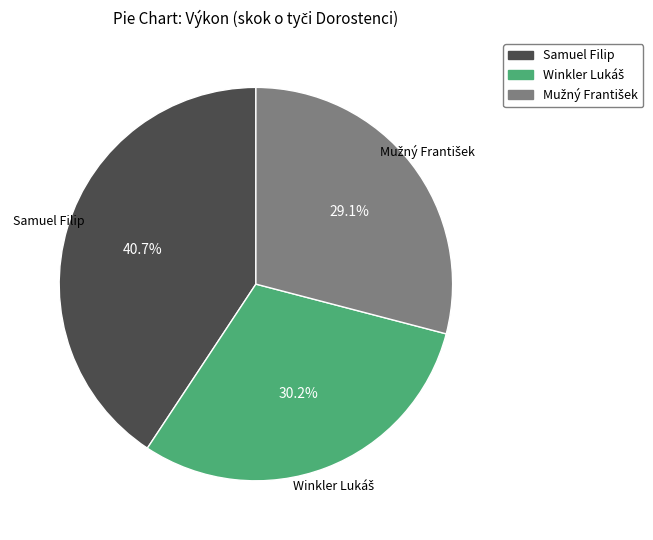

Is there a majority slice in this chart?

No